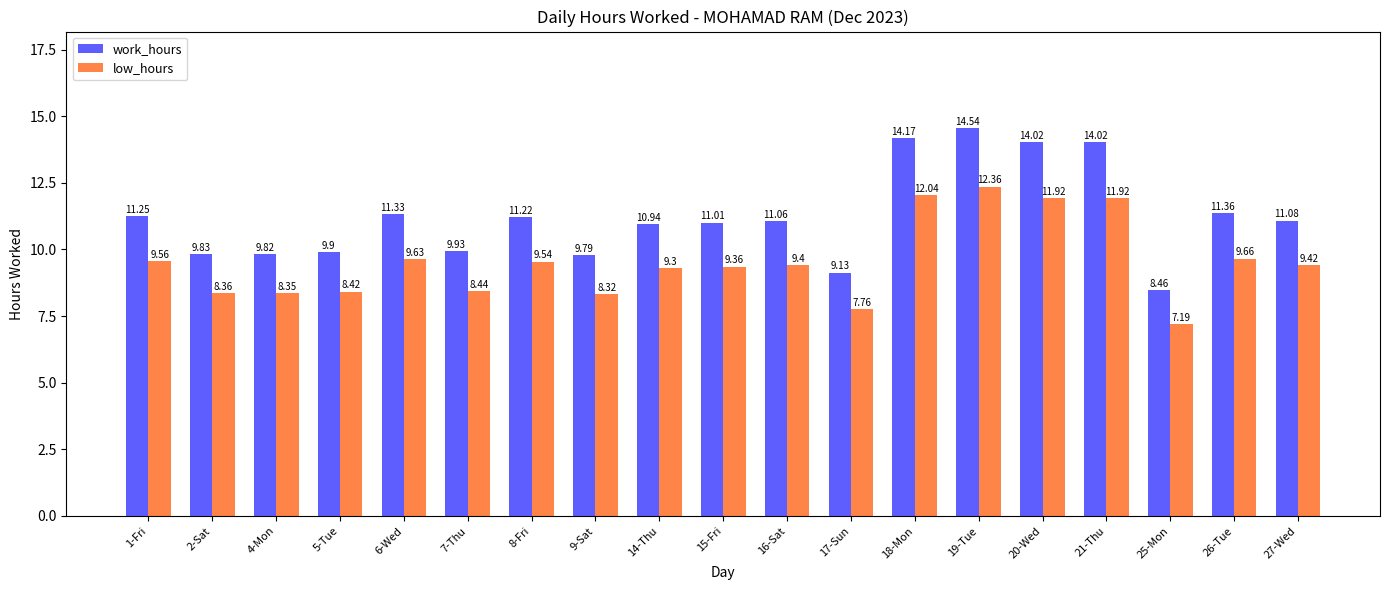

What is the greatest value displayed?

14.5